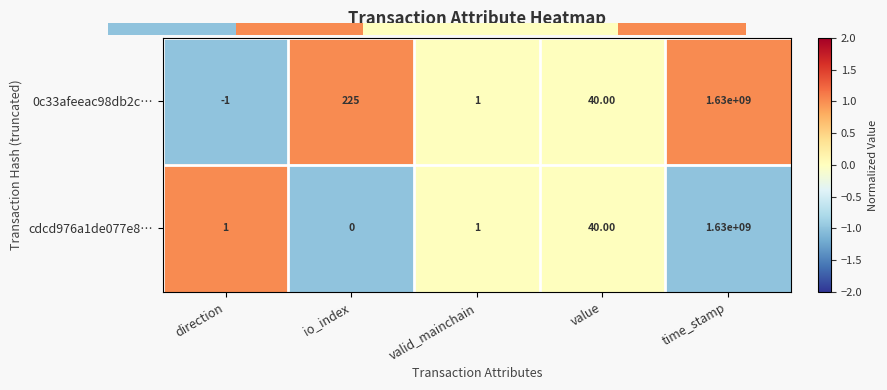

What is the spread (max minus min) of values at direction?

2